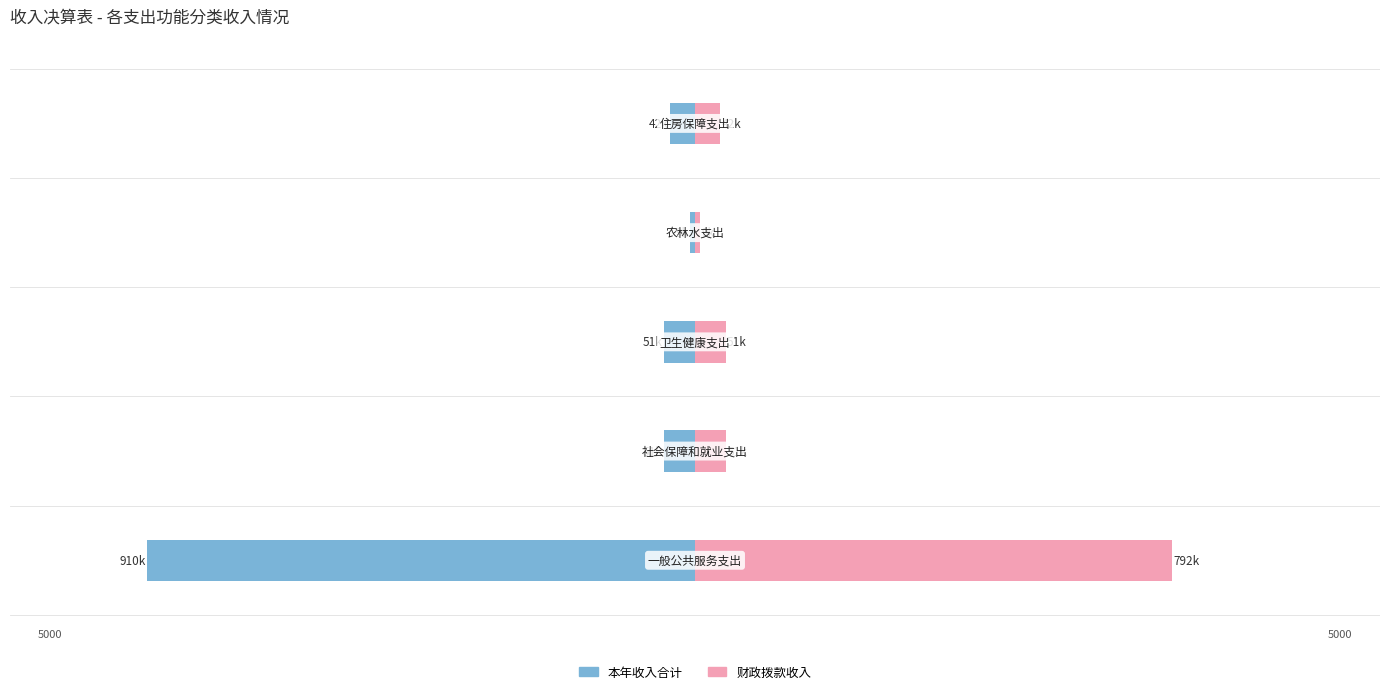

How many series are shown in this chart?

2